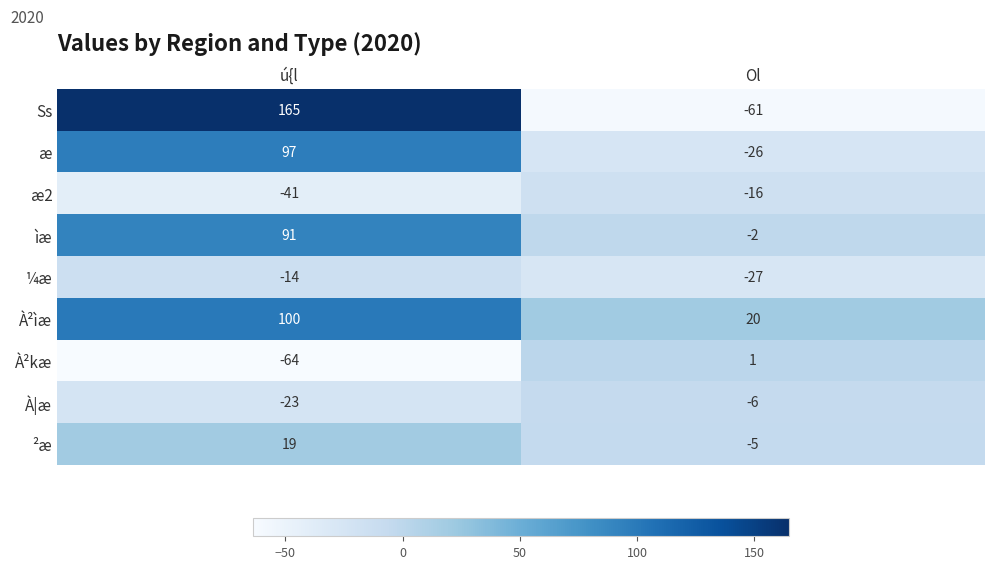

What is the spread (max minus min) of values at Ol?

81